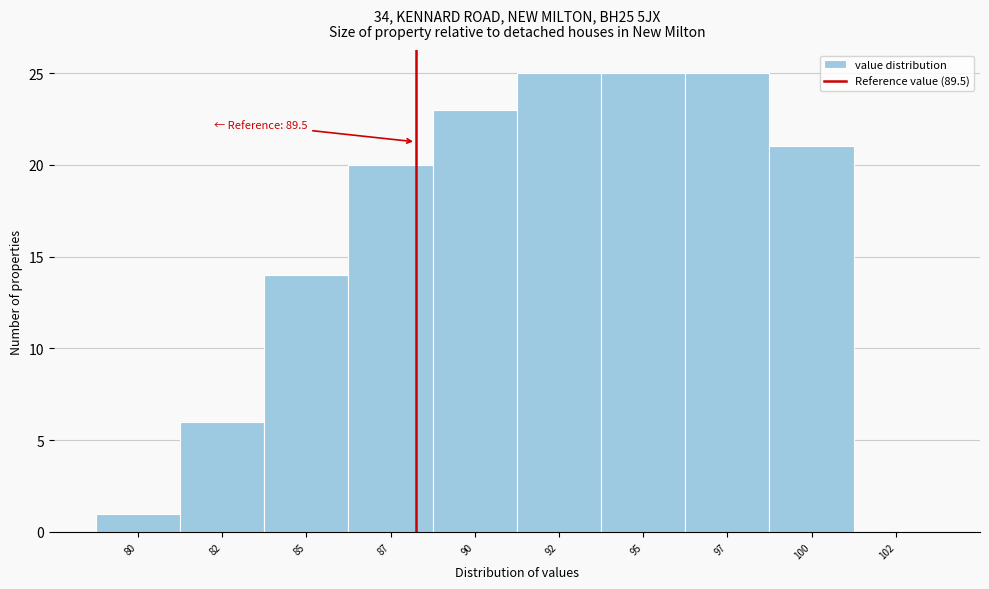

Reading left to right, list all the values displayed in this chart.

80=1	82=6	85=14	87=20	90=23	92=25	95=25	97=25	100=21	102=0